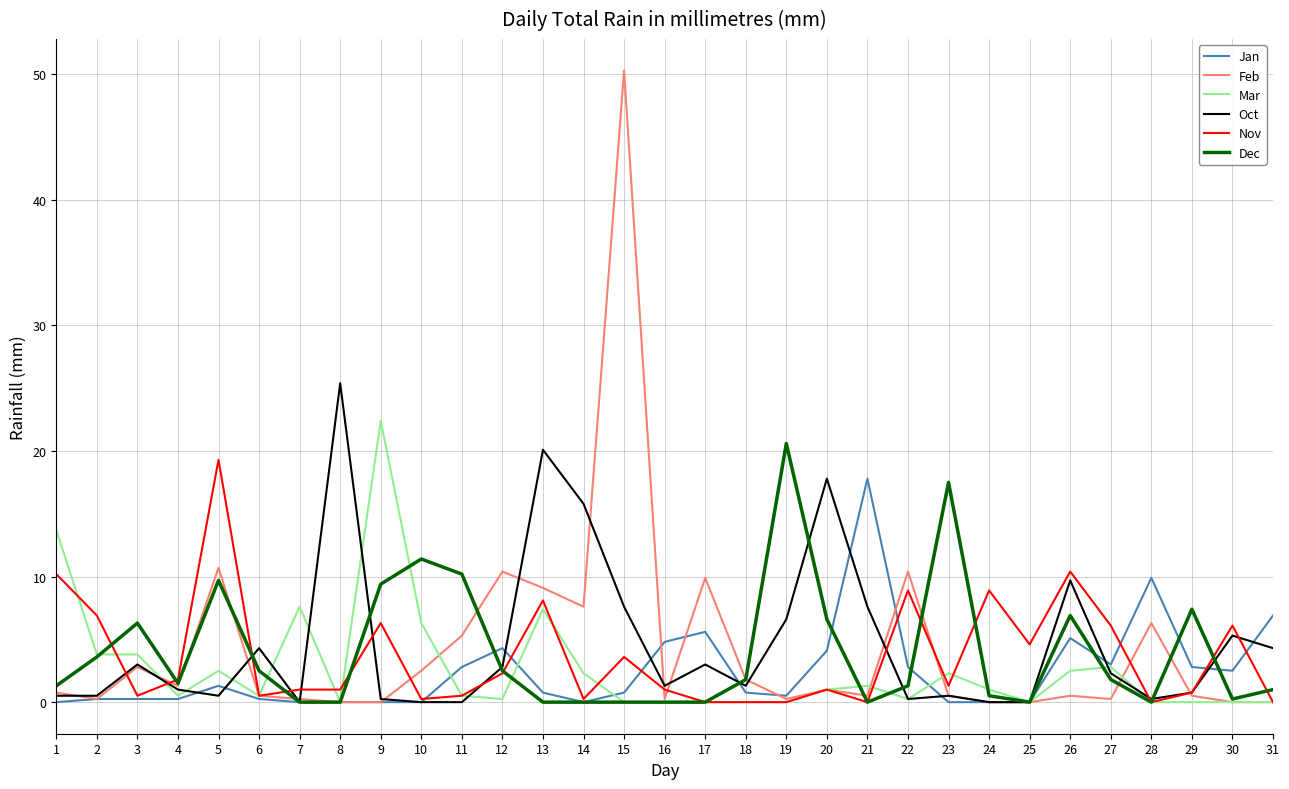

What are all the series names shown in the legend?

Jan, Feb, Mar, Oct, Nov, Dec